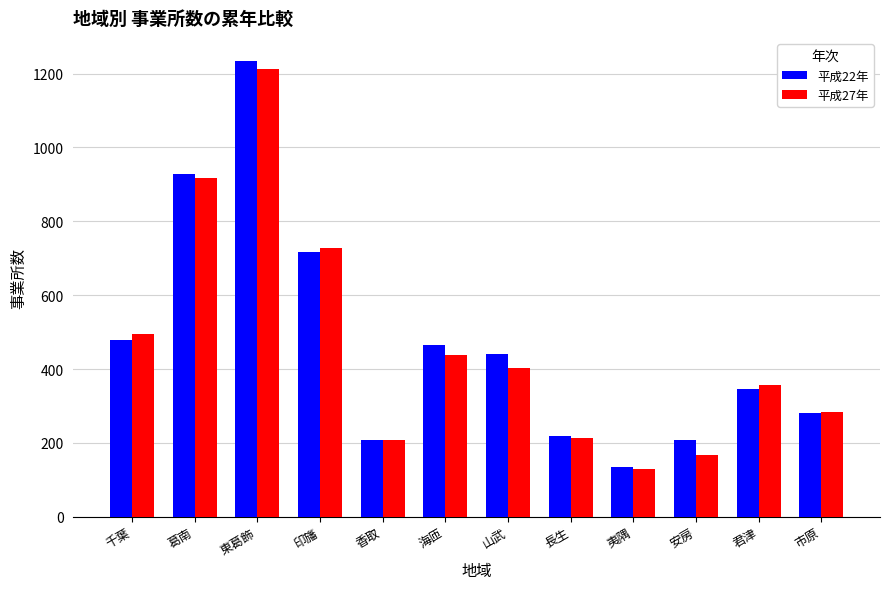

At which category is the sum across all series the highest?

東葛飾